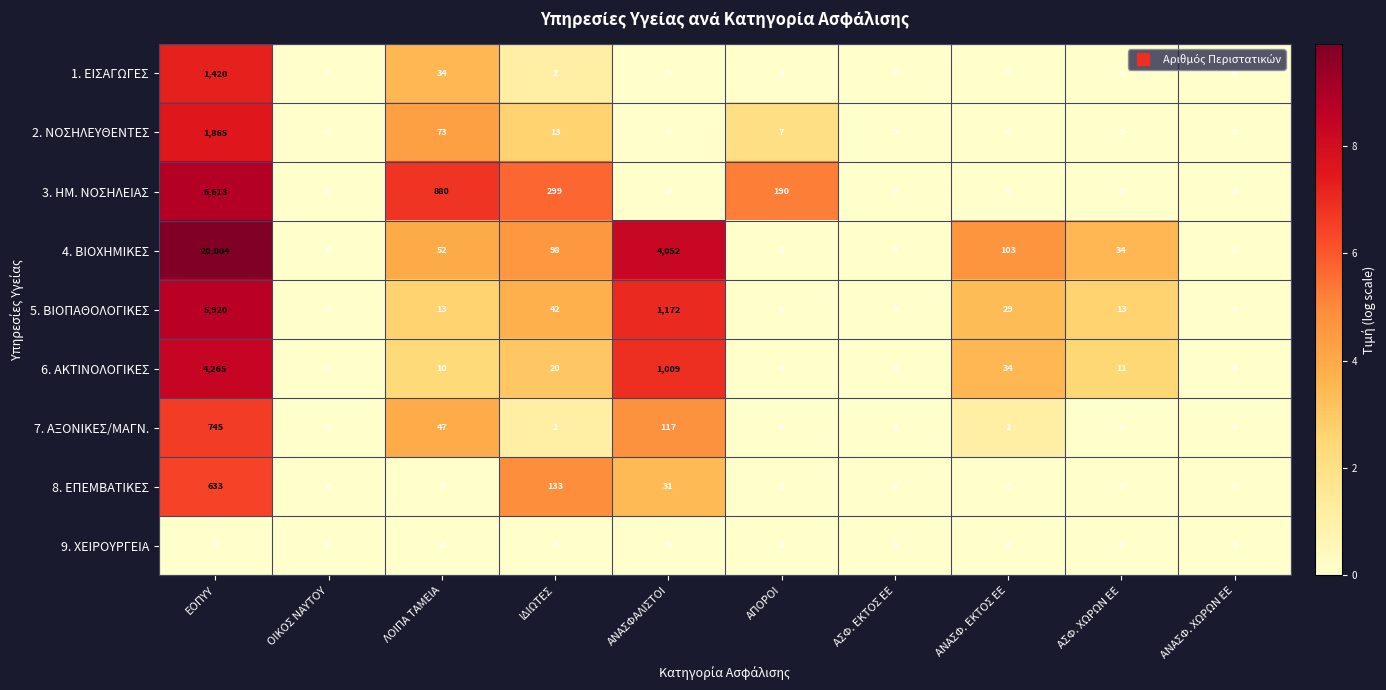

At how many categories does at least one series exceed 9?

7